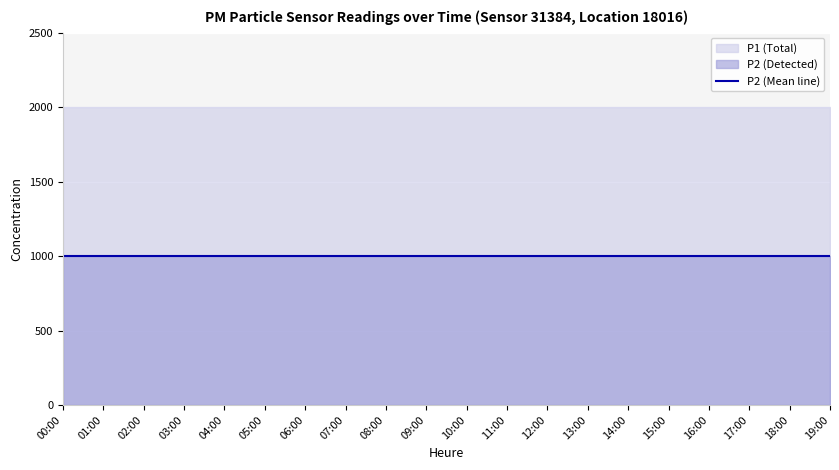

At which label is P2 closest to 999?

00:00